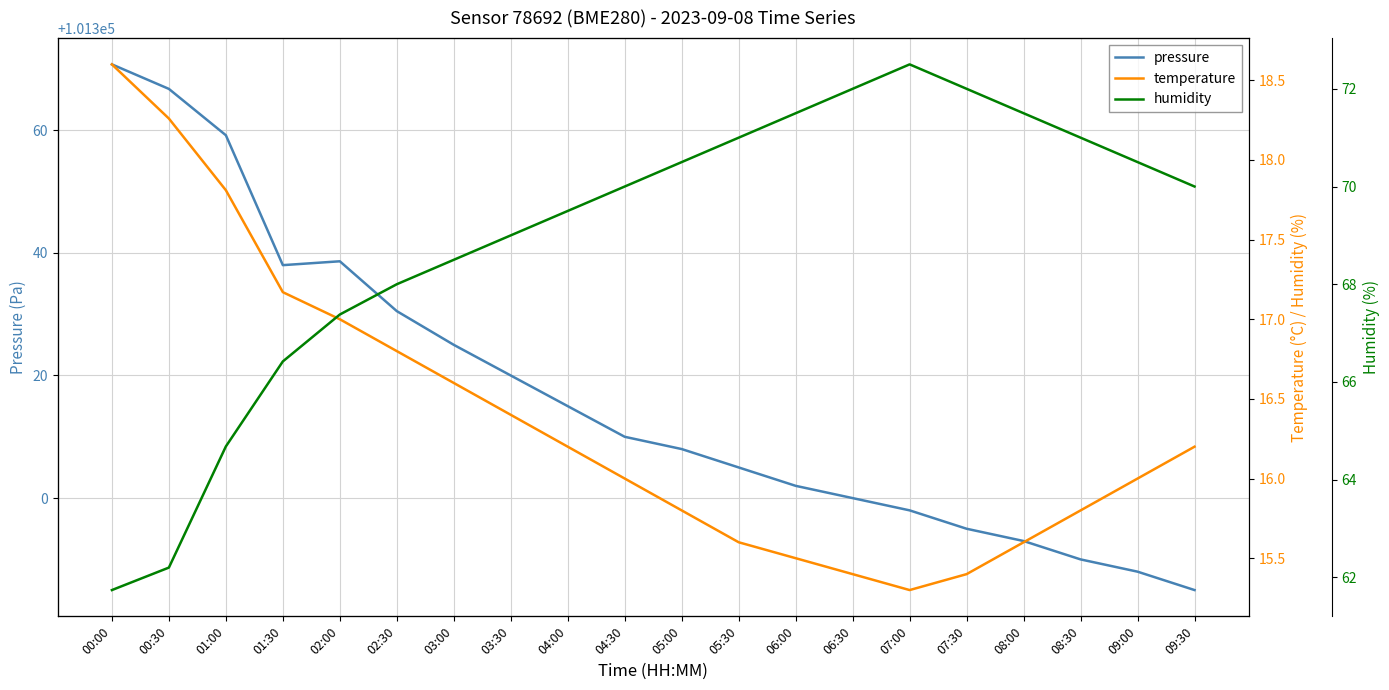

How many lines are shown in the chart?

3